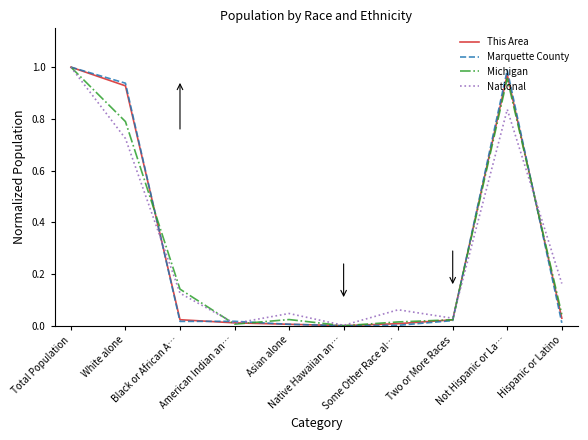

What is the spread (max minus min) of values at Some Other Race al…?

0.1